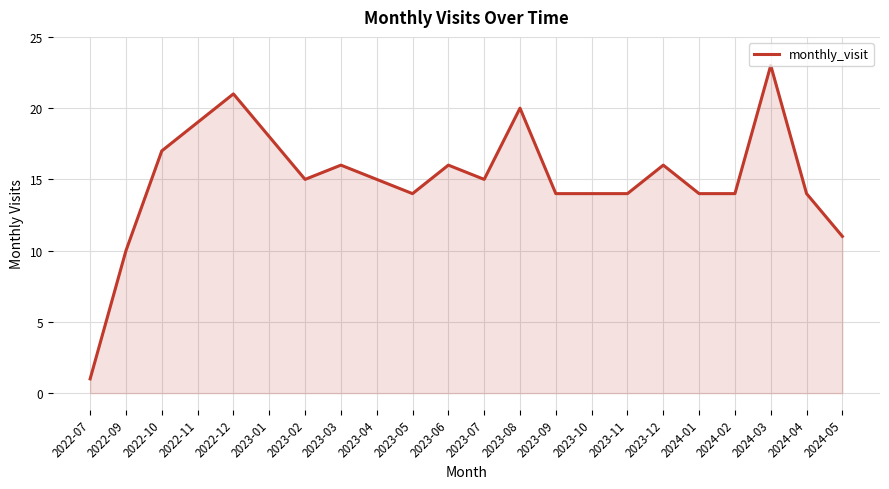

Reading left to right, what are all the values shown in this chart?

2022-07=1	2022-09=10	2022-10=17	2022-11=19	2022-12=21	2023-01=18	2023-02=15	2023-03=16	2023-04=15	2023-05=14	2023-06=16	2023-07=15	2023-08=20	2023-09=14	2023-10=14	2023-11=14	2023-12=16	2024-01=14	2024-02=14	2024-03=23	2024-04=14	2024-05=11